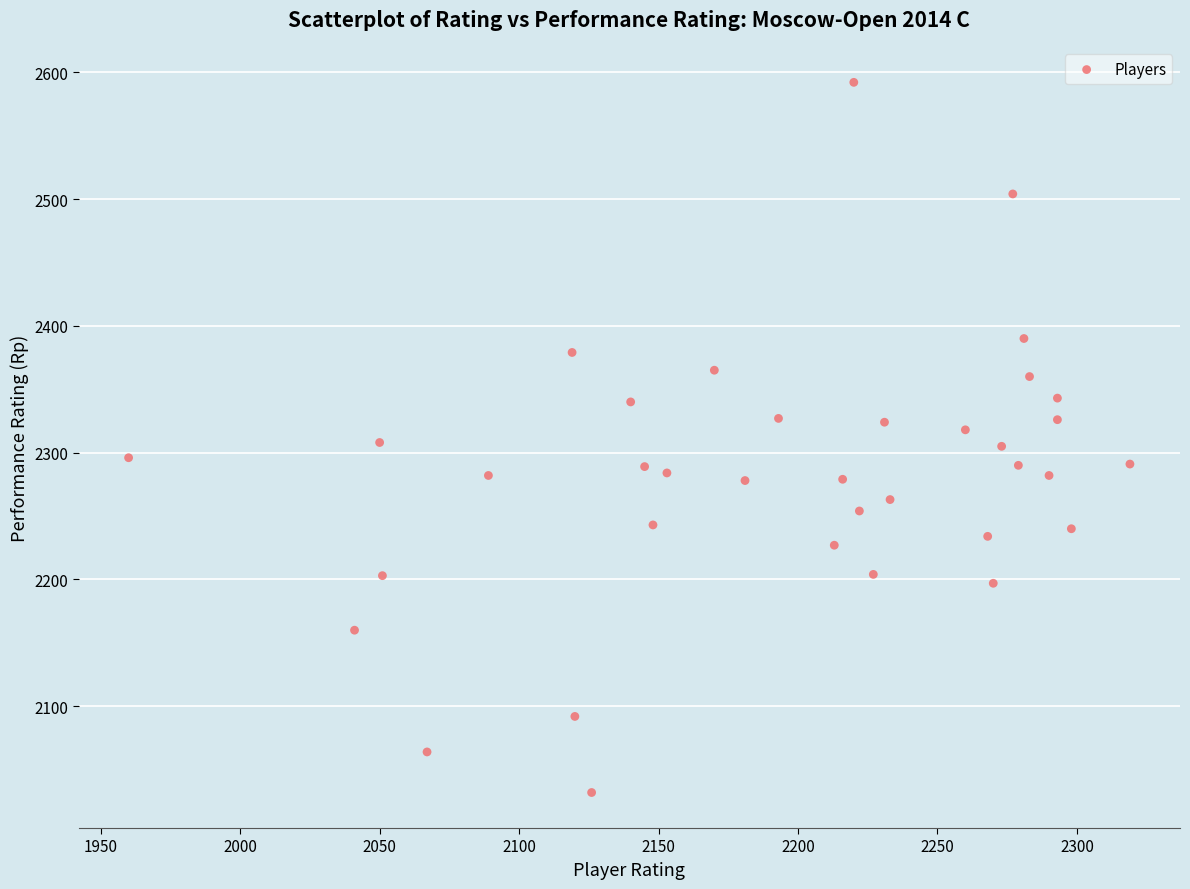

What is the range of X values (max minus min)?

359